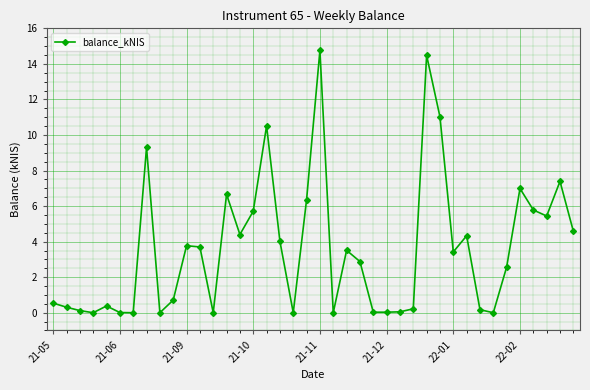

True or false: there are more than 1 points higher than both neighbors.

True